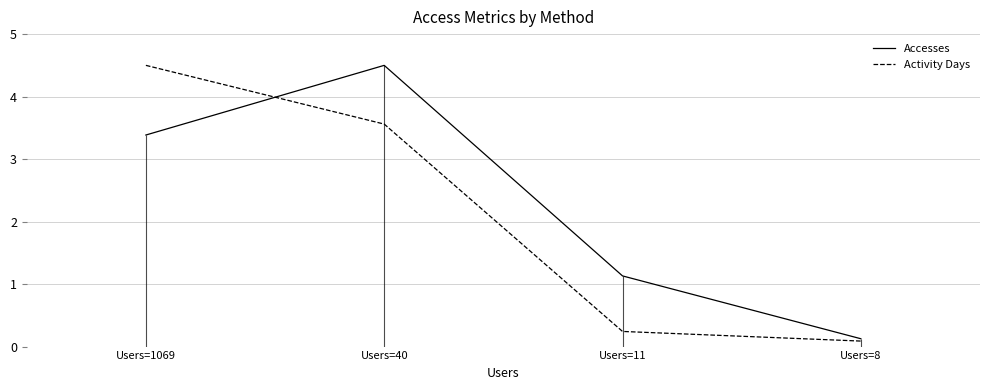

The Activity Days series shows 0.2 at Users=11. True or false?

True